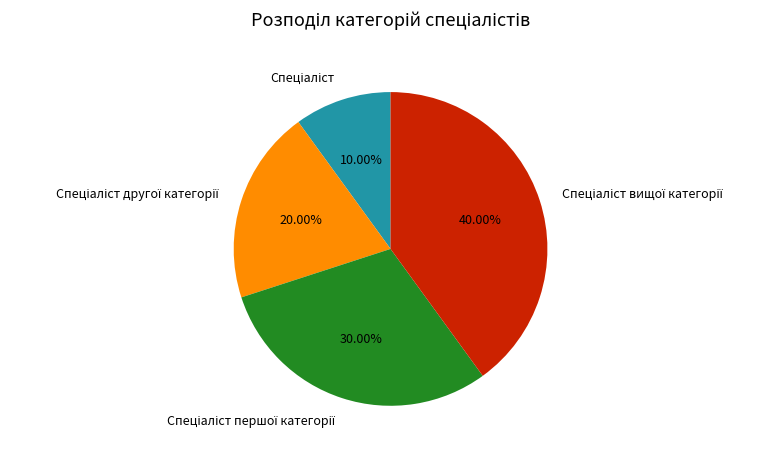

To the nearest percent, what is the average slice percentage?

25%